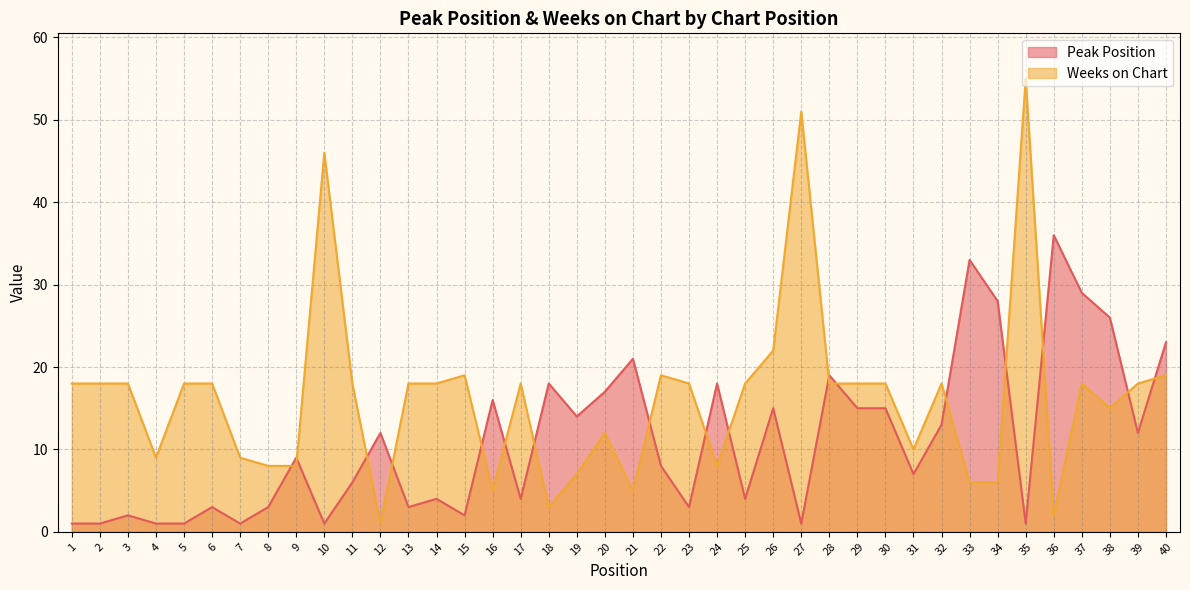

After their last crossing, which series has the higher values: Weeks on Chart or Peak Position?

Peak Position